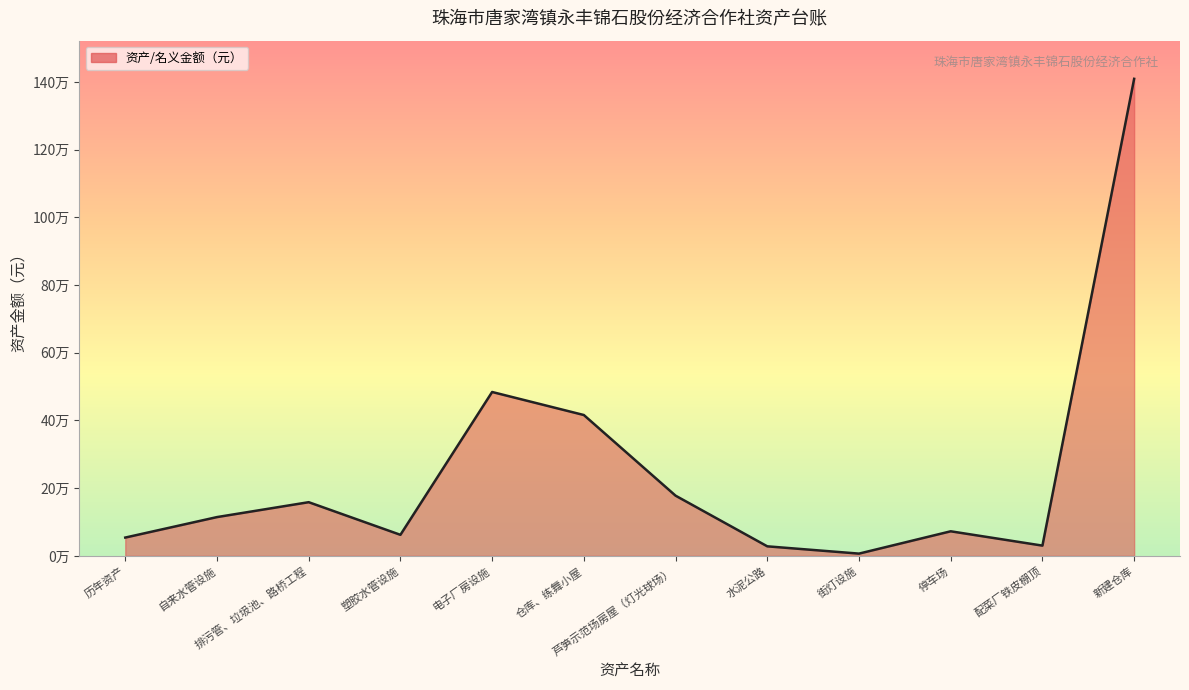

Read the value at 新建仓库.

1409038.8